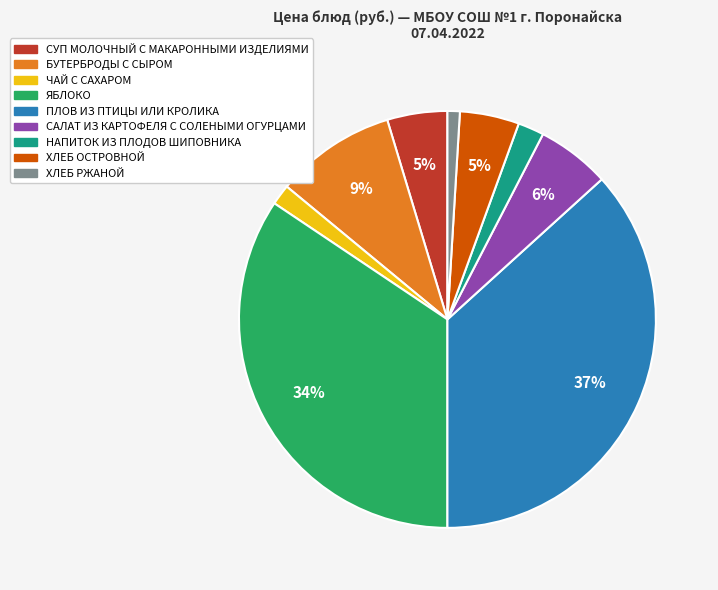

Count the number of slices in the pie.

9